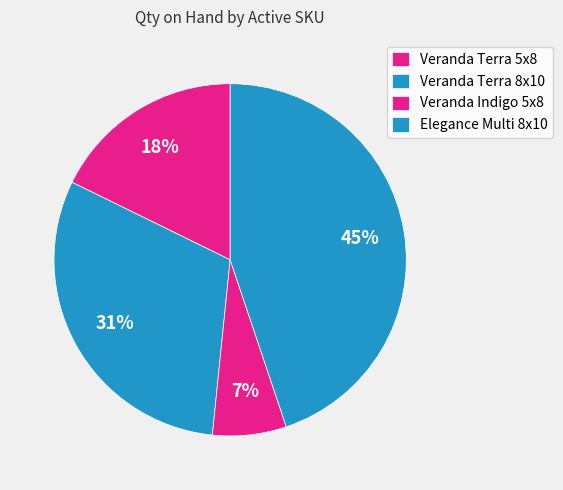

Which has a higher value, Veranda Terra 5x8 or Veranda Indigo 5x8?

Veranda Terra 5x8